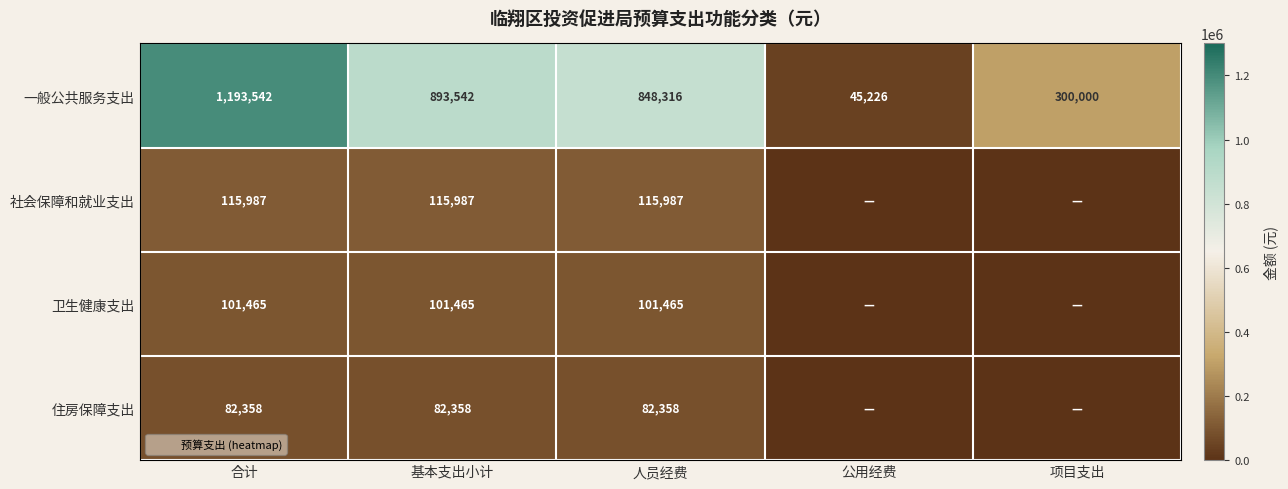

Rank the categories by 住房保障支出 value from lowest to highest.

公用经费, 项目支出, 合计, 基本支出小计, 人员经费